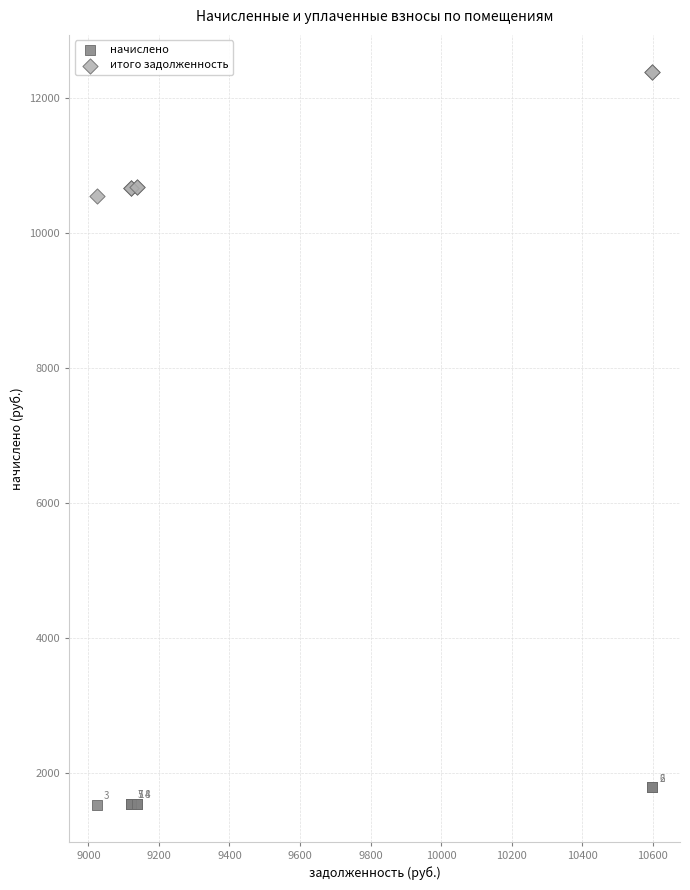

In the итого задолженность series, what Y value is closest to 11466?

10681.4